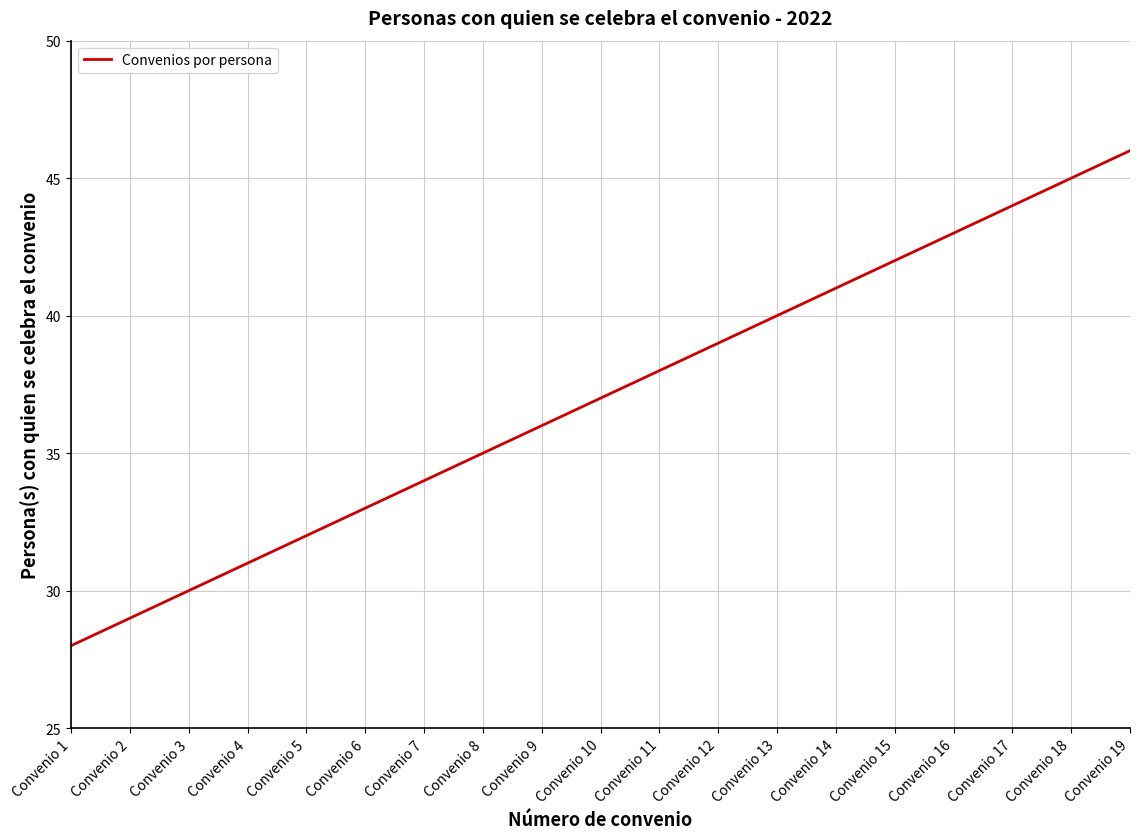

Reading left to right, extract all data points from this chart.

28	29	30	31	32	33	34	35	36	37	38	39	40	41	42	43	44	45	46